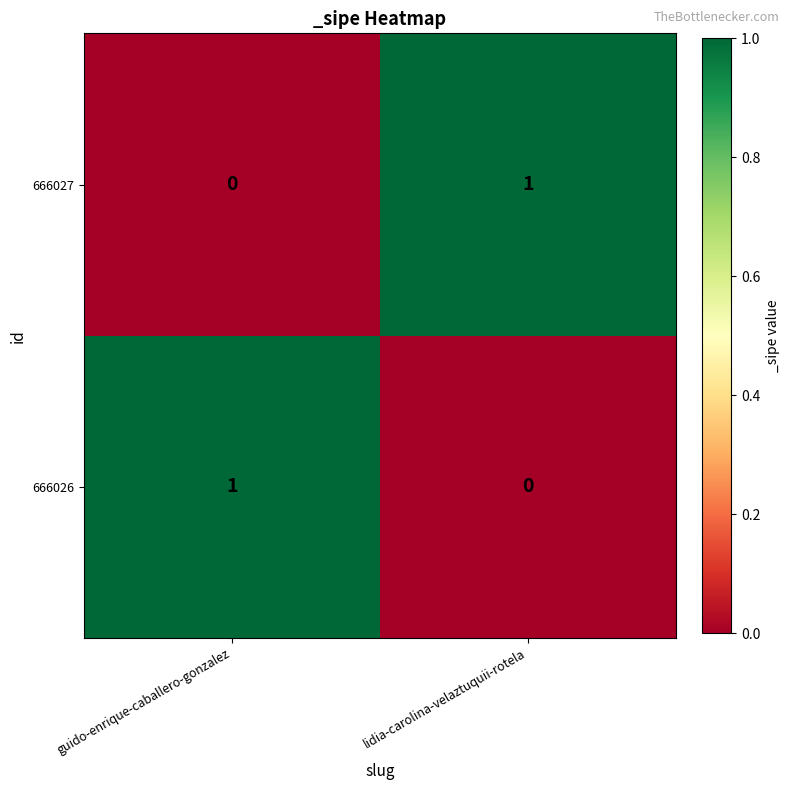

At how many categories does at least one series exceed 0?

2